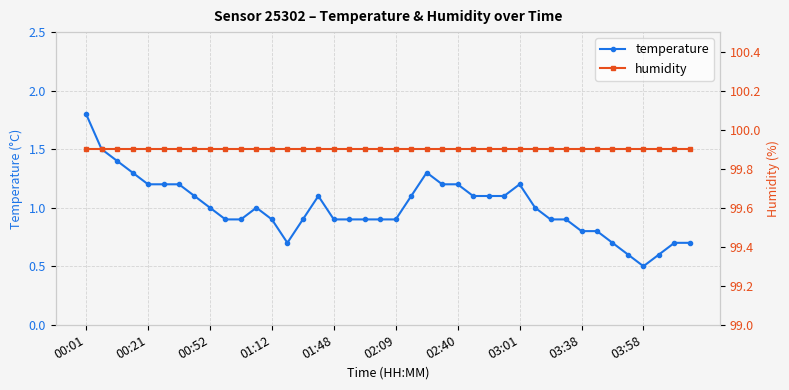

True or false: temperature and humidity cross at least once.

False